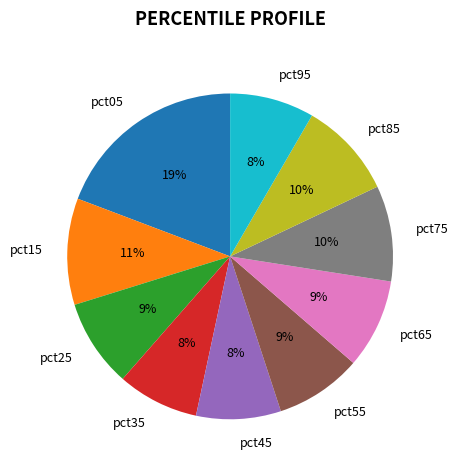

Count the number of slices in the pie.

10